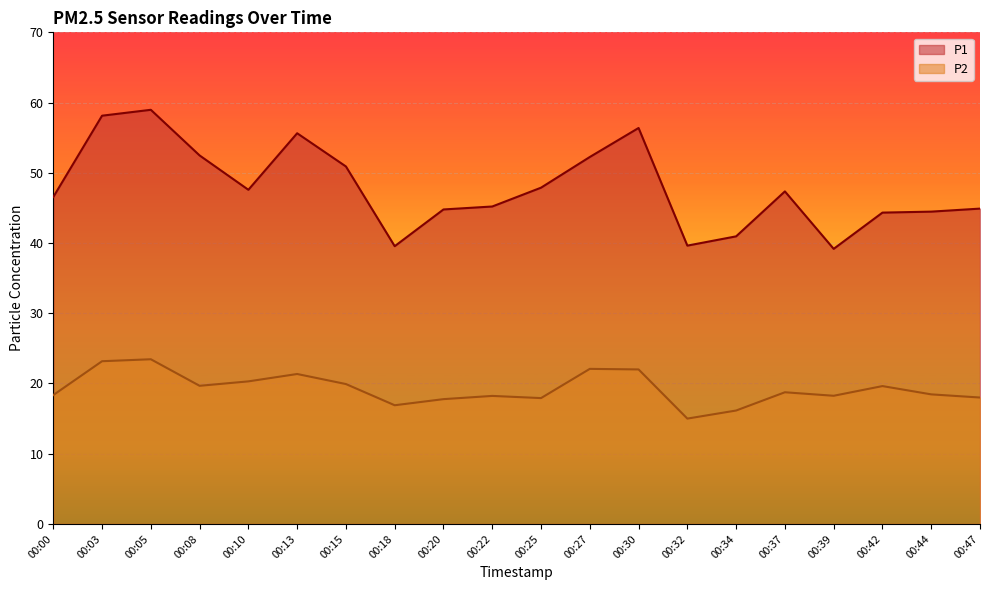

Which has a higher value, 00:00 or 00:30?

00:30